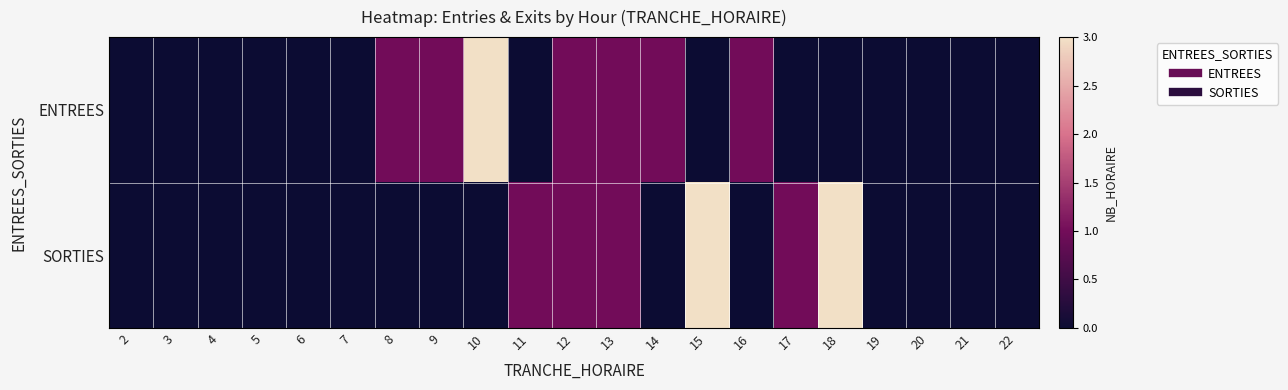

Rank the series by their maximum value, from highest to lowest.

ENTREES, SORTIES